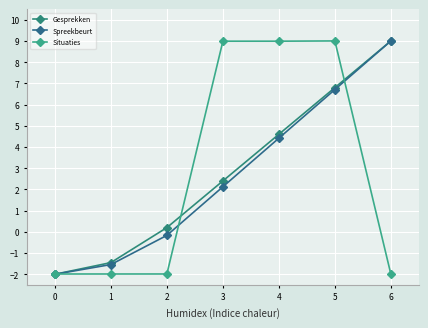

True or false: Situaties and Gesprekken intersect in this chart.

True